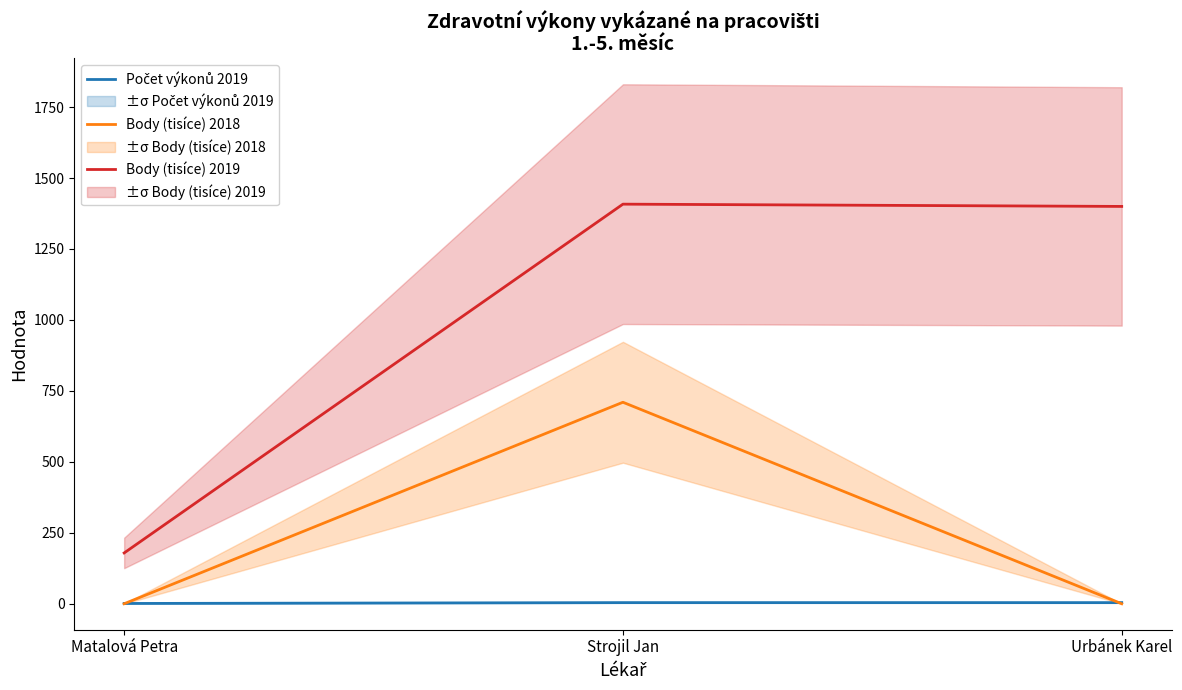

Which series has the largest total across all categories?

Body (tisíce) 2019